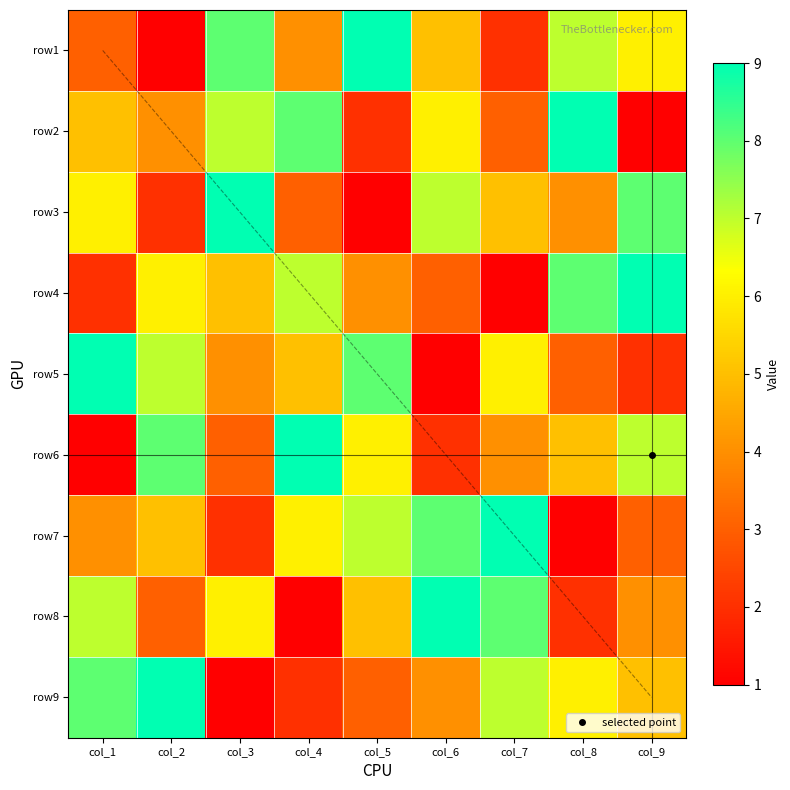

How many data points in row4 are less than 5?

4